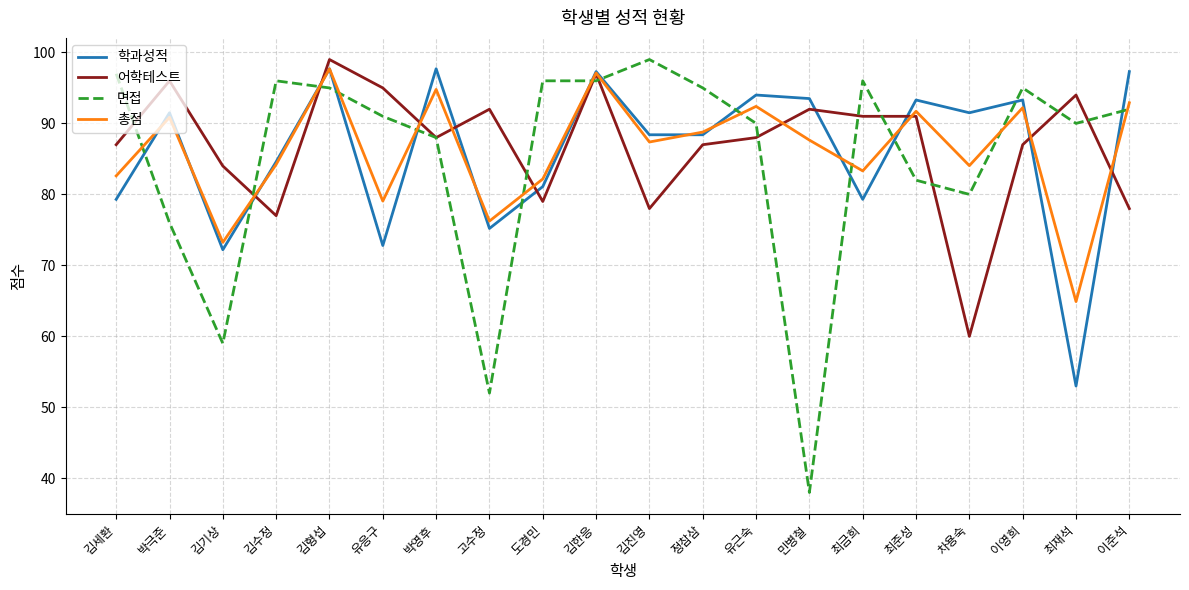

What is the sum of the 총점 values at 김수정 and 유근숙?

176.6